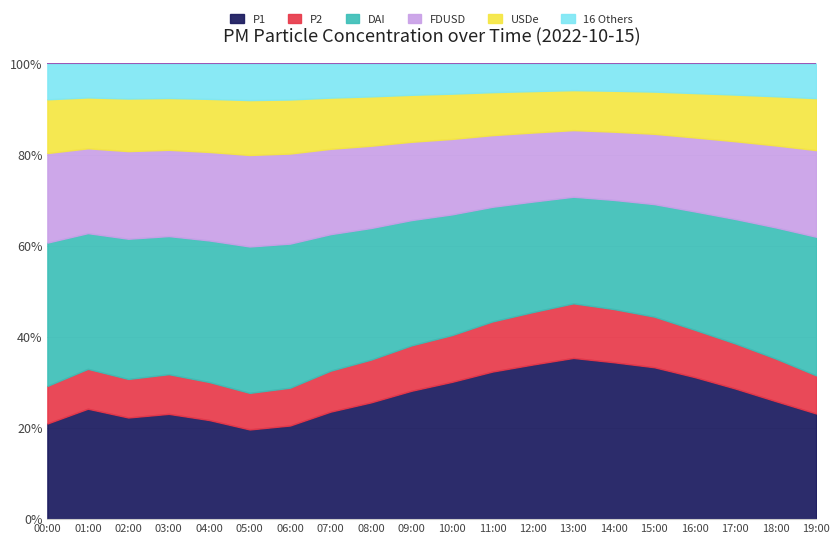

How many data points in P2 are above 2?

19